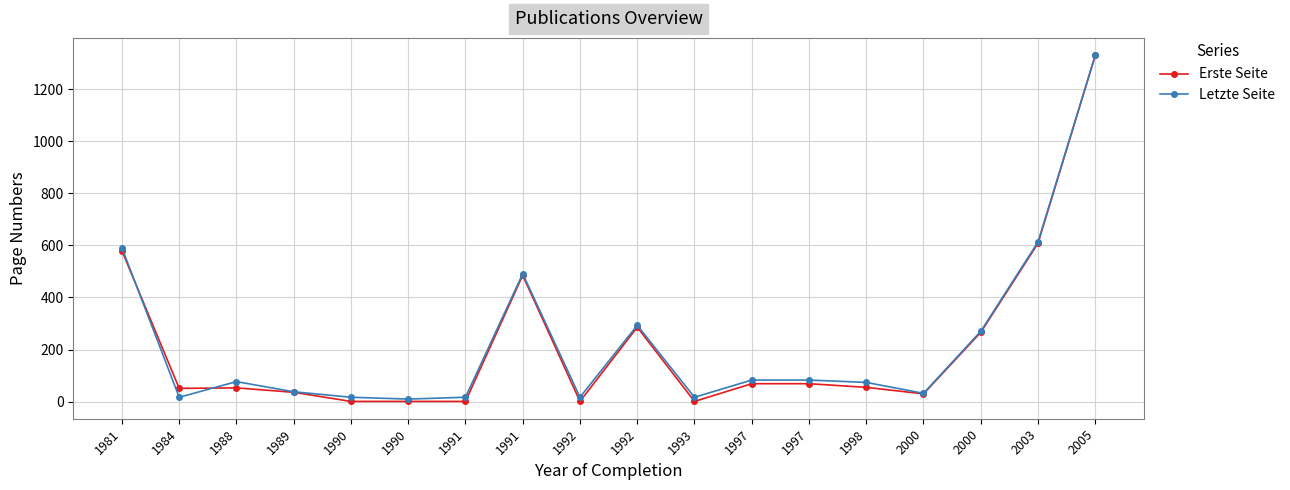

At which label does Letzte Seite reach its peak?

2005